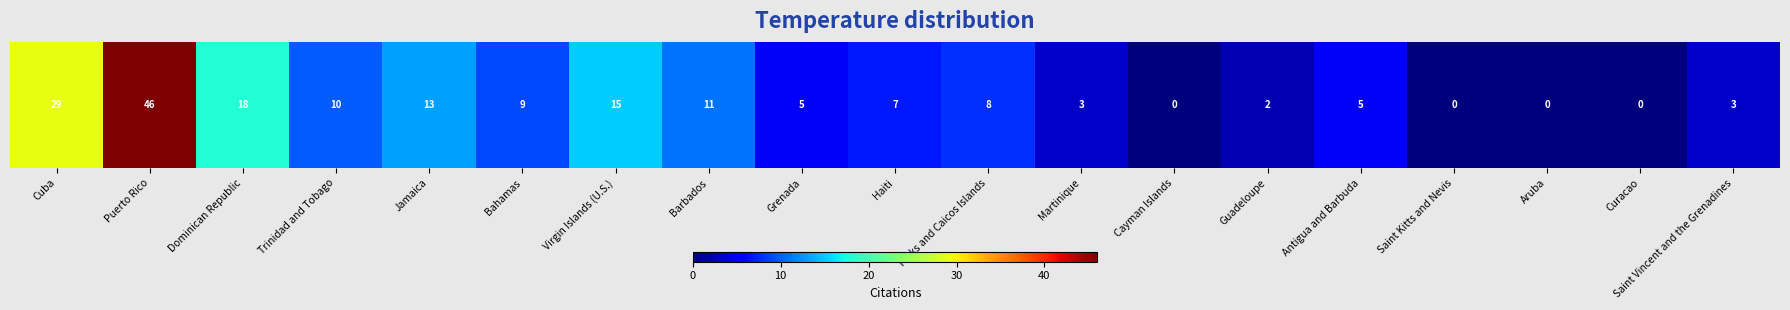

What is the greatest value displayed?

46